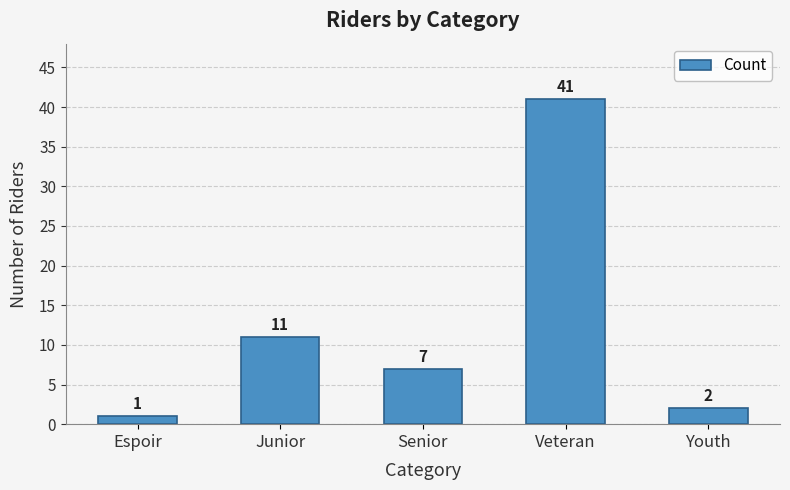

Reading left to right, transcribe all the data shown in this chart.

1	11	7	41	2